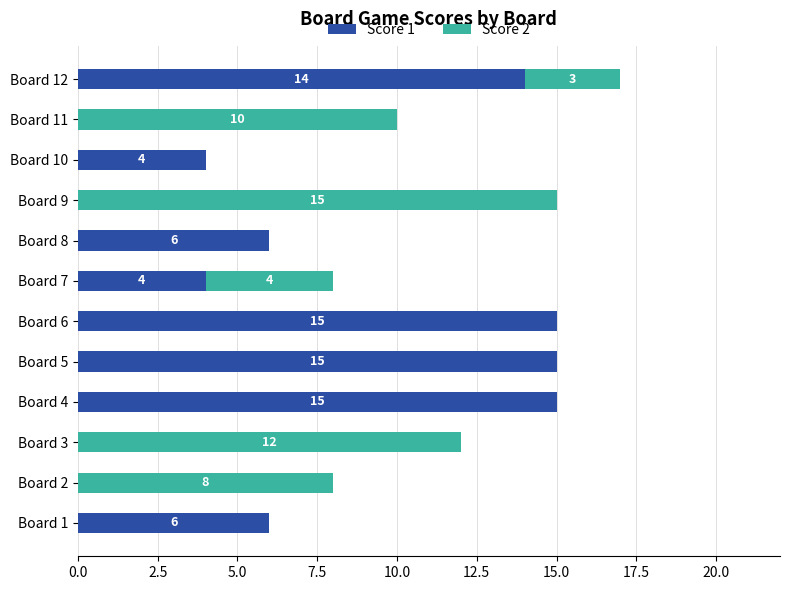

At which category is the sum across all series the highest?

Board 12